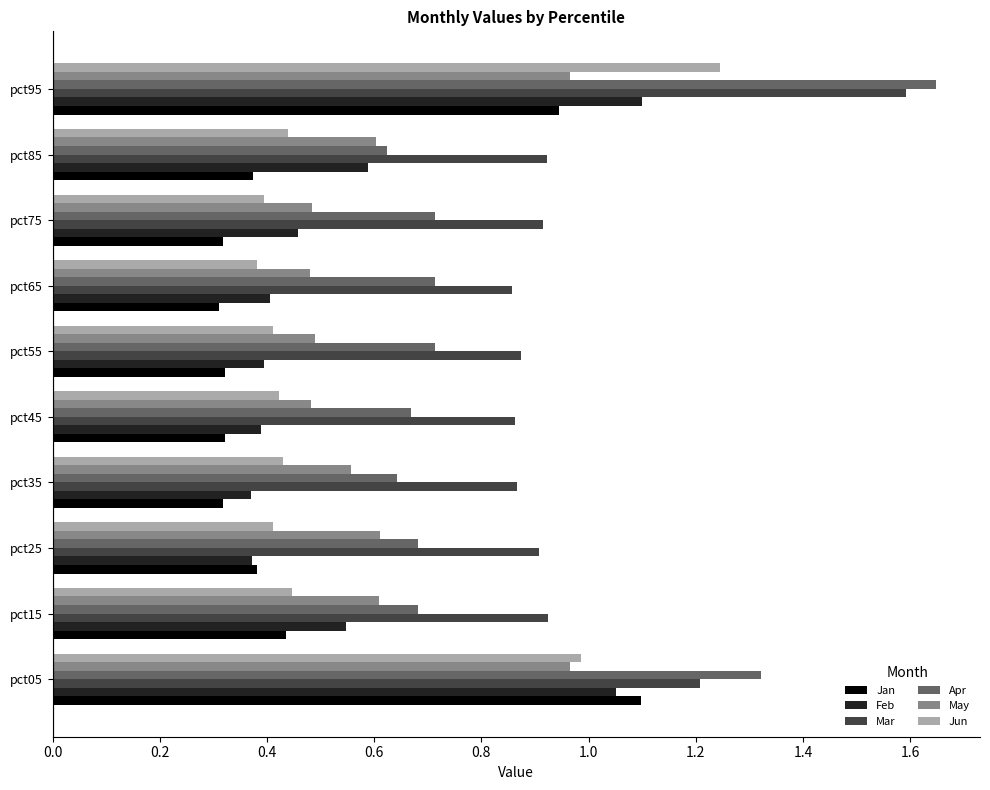

What is the sum of all Mar values?

9.9